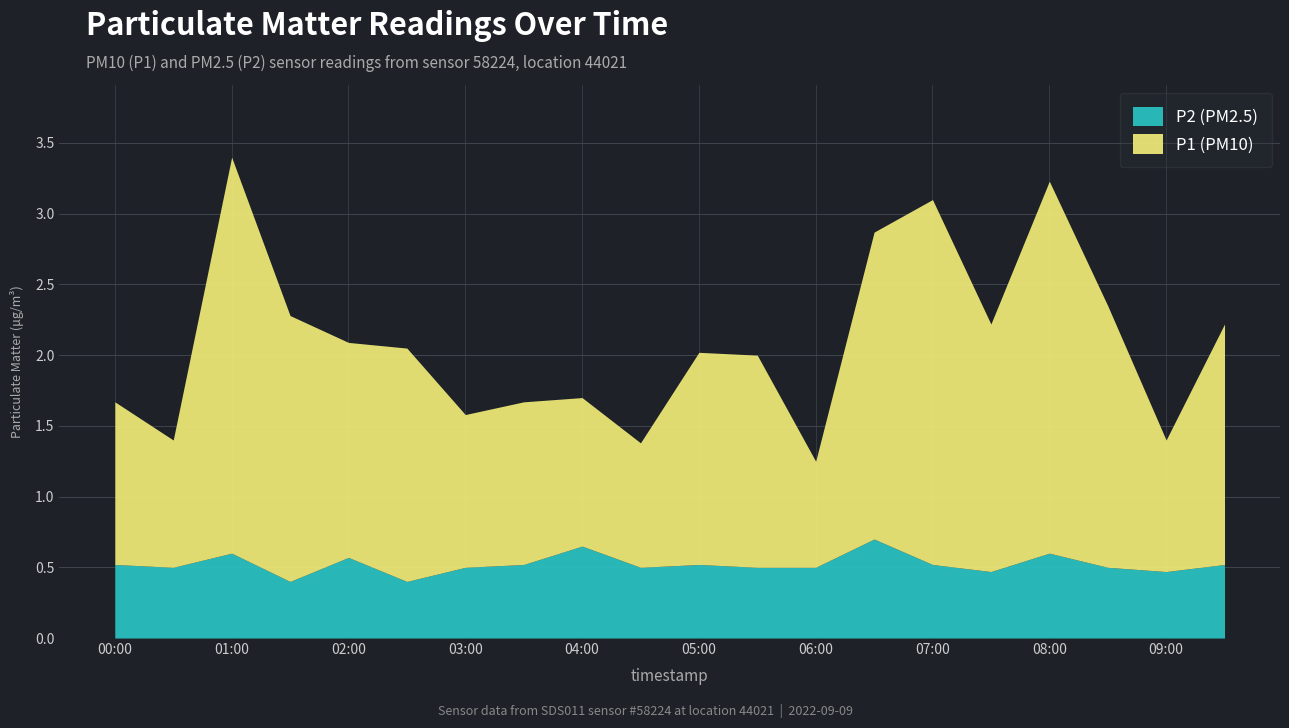

How many data points in P1 are less than 1?

4